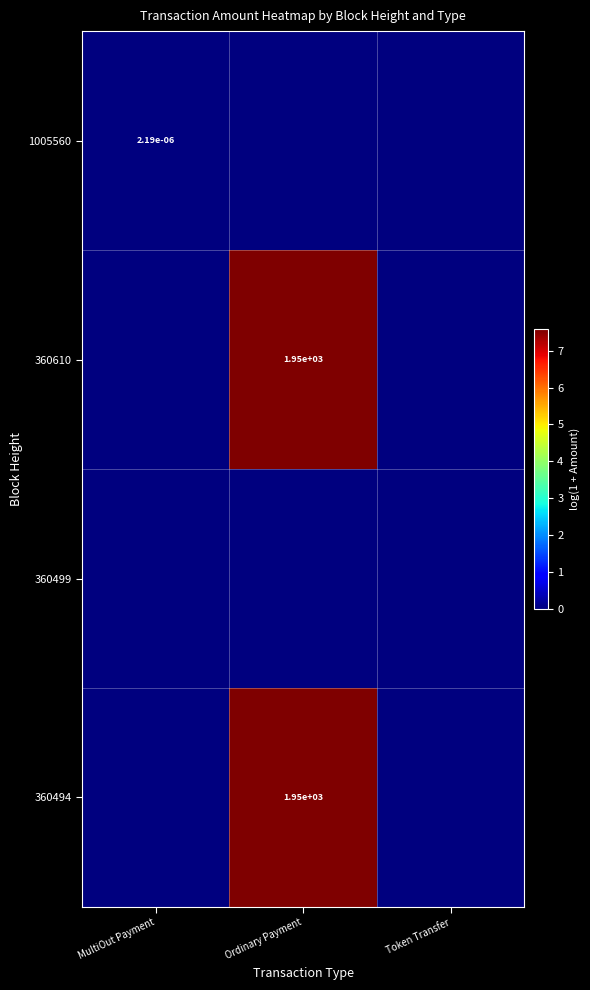

The value of 360610 at Ordinary Payment is 1950.0. True or false?

True